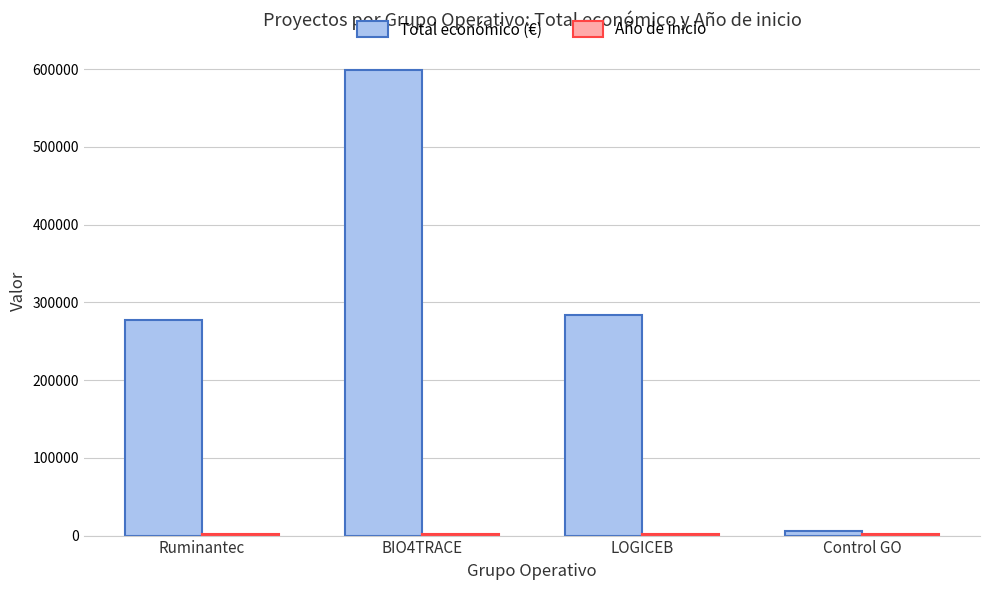

What is the average value of the Total económico (€) series?

291396